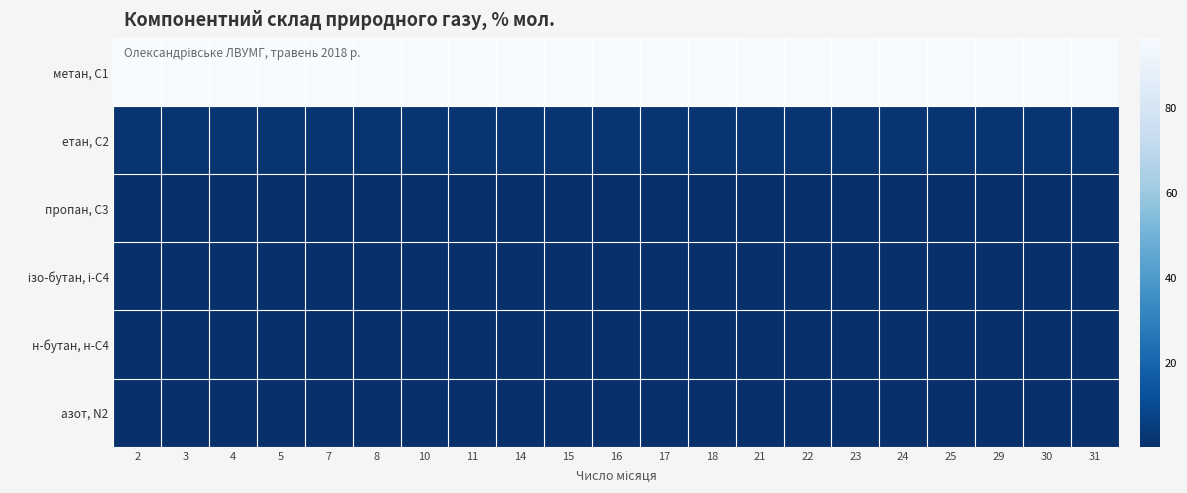

Which series changed the most between 5 and 7?

метан, С1